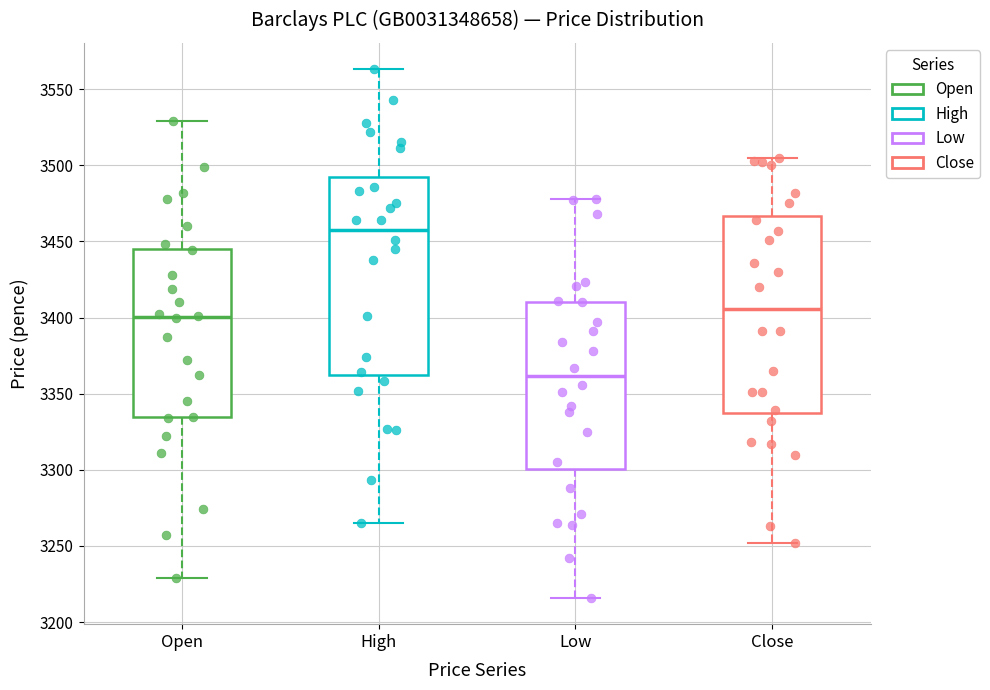

Which box's median line is the highest?

High